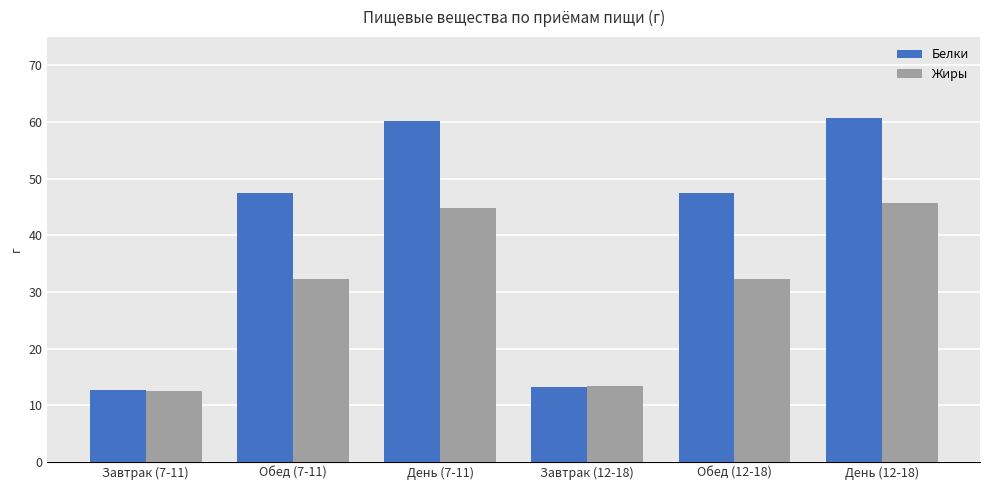

Between День (7-11) and Обед (12-18), which series saw the biggest shift?

Белки